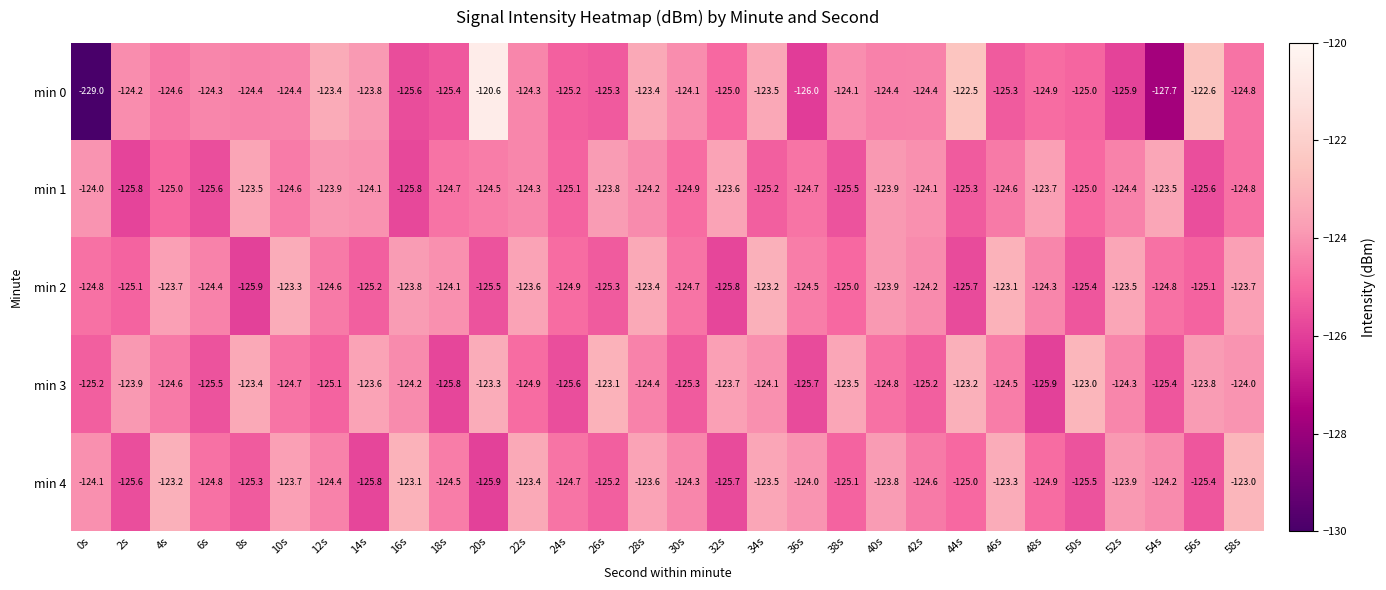

The min 2 series shows -216.3 at 42s. True or false?

False